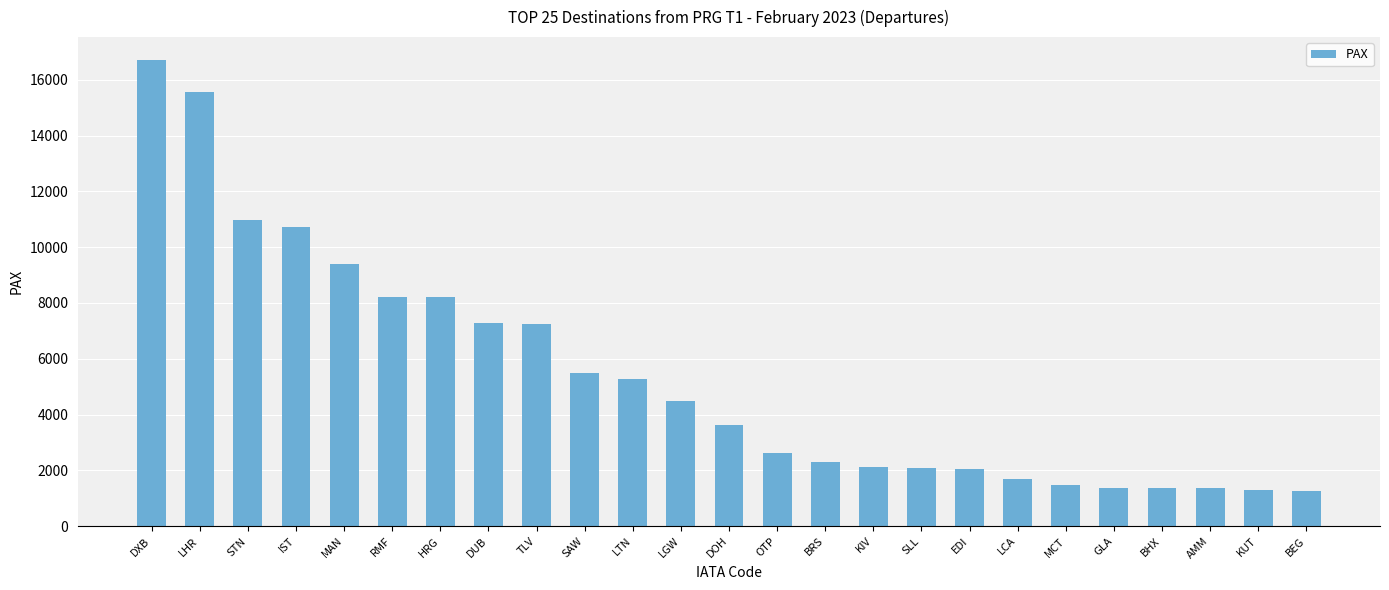

Are the bars grouped side by side (vs. stacked)?

No